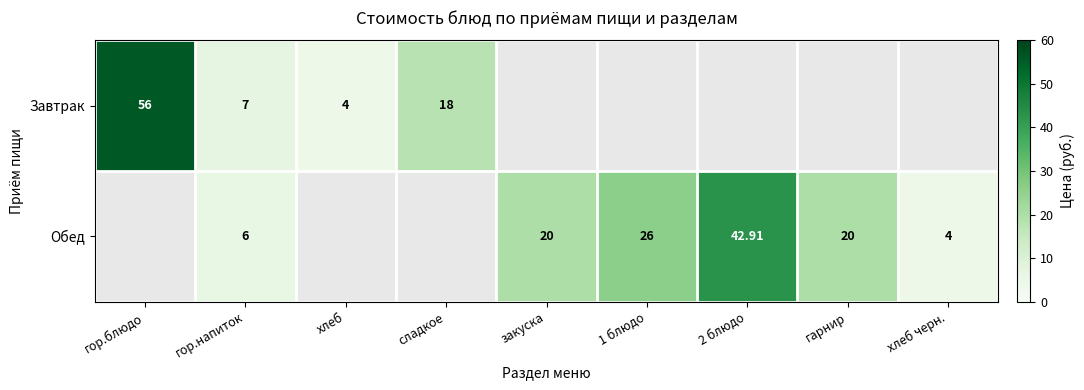

At which category does the chart reach its minimum across all series?

хлеб